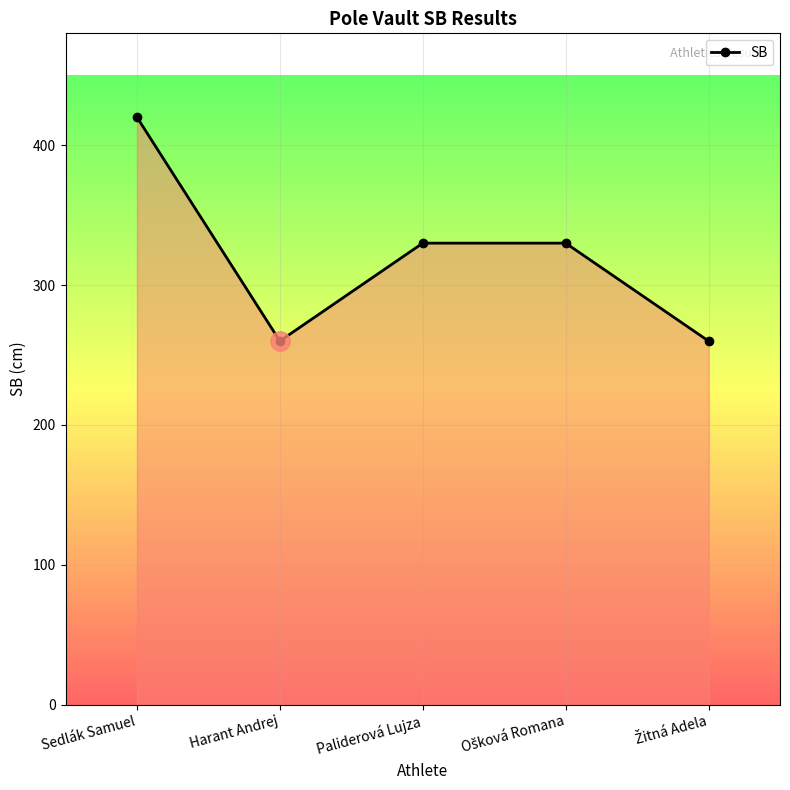

Count the number of data series in this chart.

1